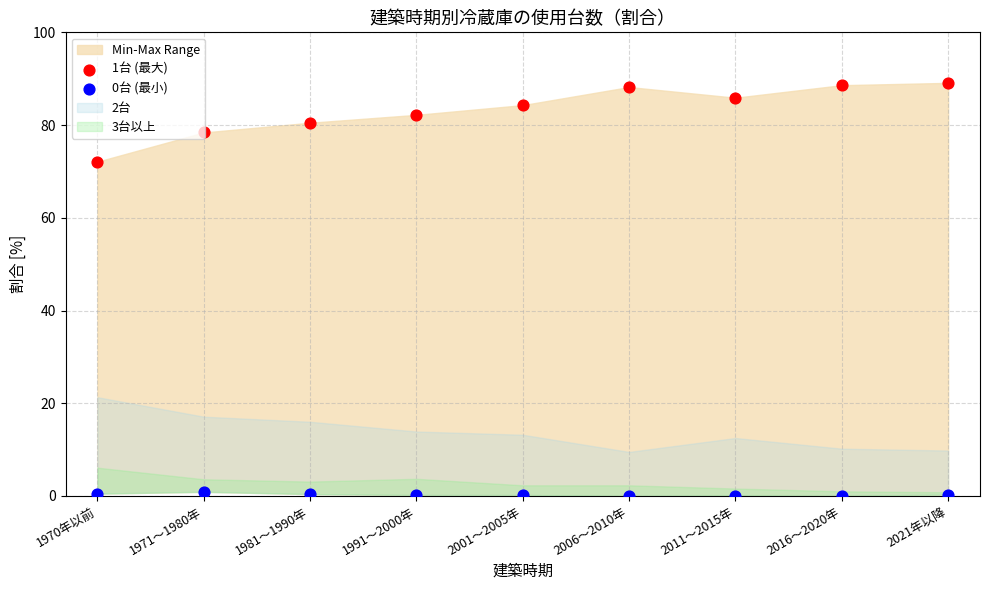

Which series has the widest spread of Y values?

1台 (最大)